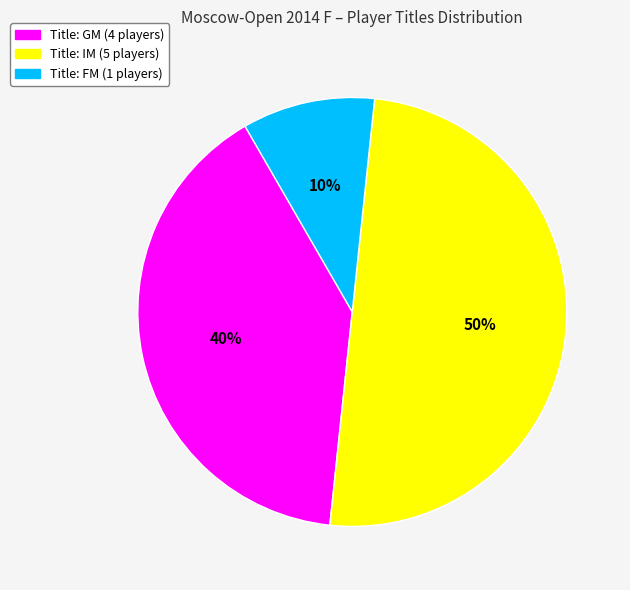

To the nearest percent, what is the average slice percentage?

33%